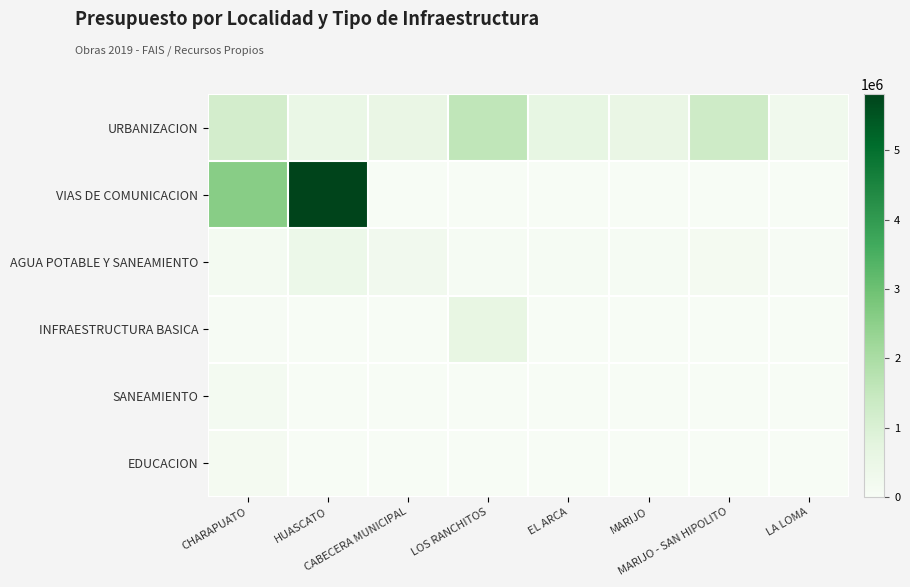

List the series in order of their peak value, highest first.

VIAS DE COMUNICACION, URBANIZACION, INFRAESTRUCTURA BASICA, AGUA POTABLE Y SANEAMIENTO, SANEAMIENTO, EDUCACION